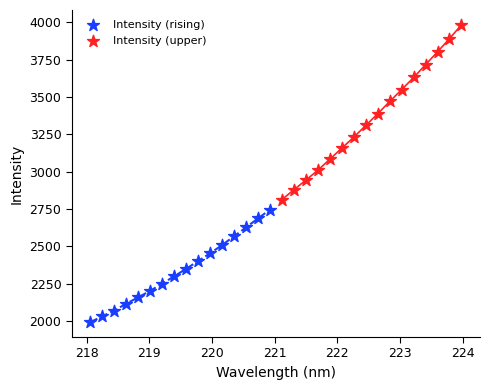

Which series reaches the maximum Y coordinate?

Intensity (upper)